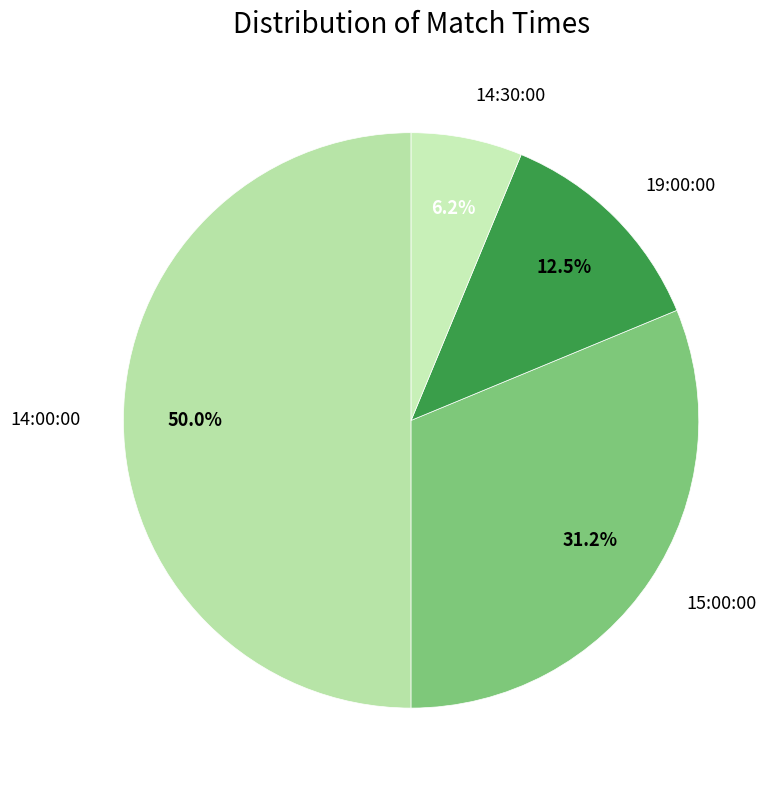

To the nearest percent, what portion does 15:00:00 represent?

31%